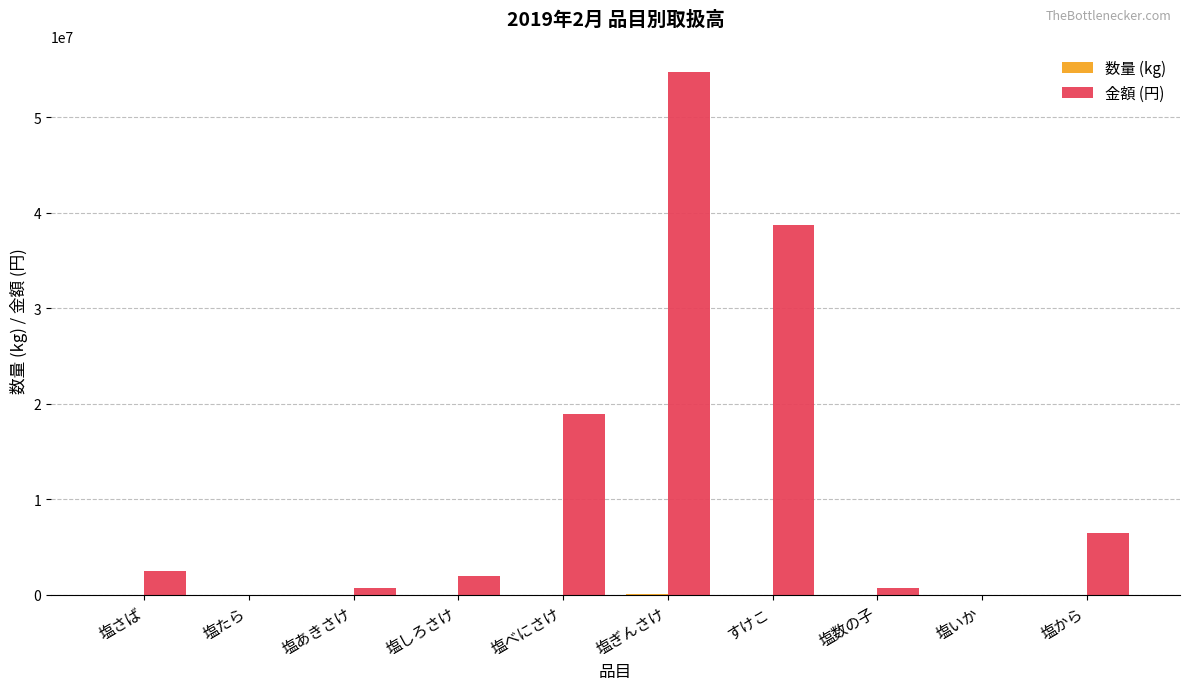

Count the number of categories in the chart.

10